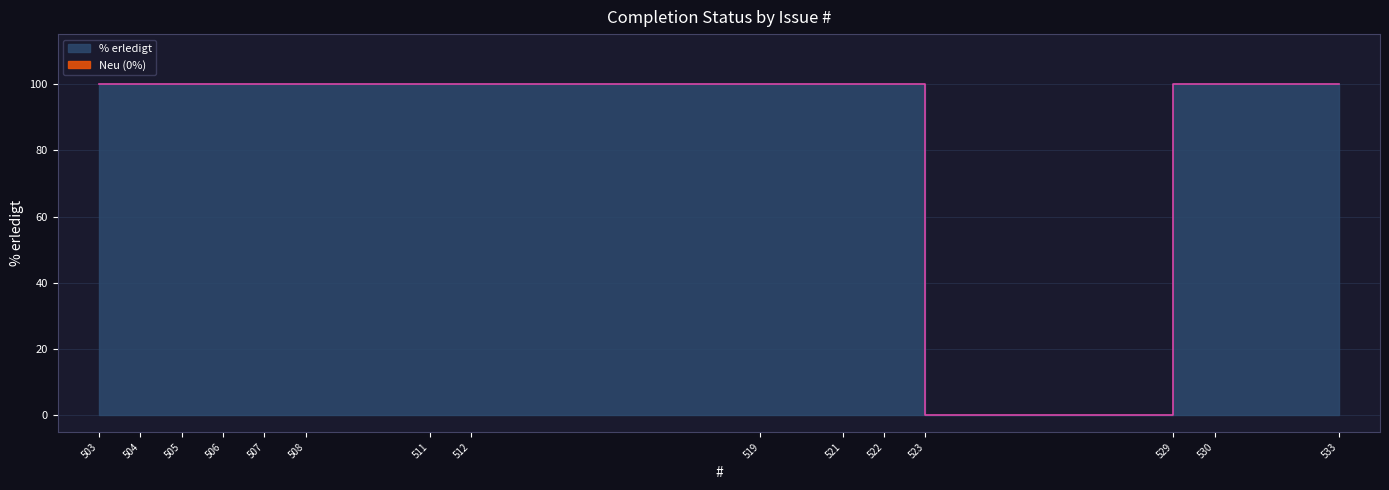

At which category does the chart reach its peak across all series?

533